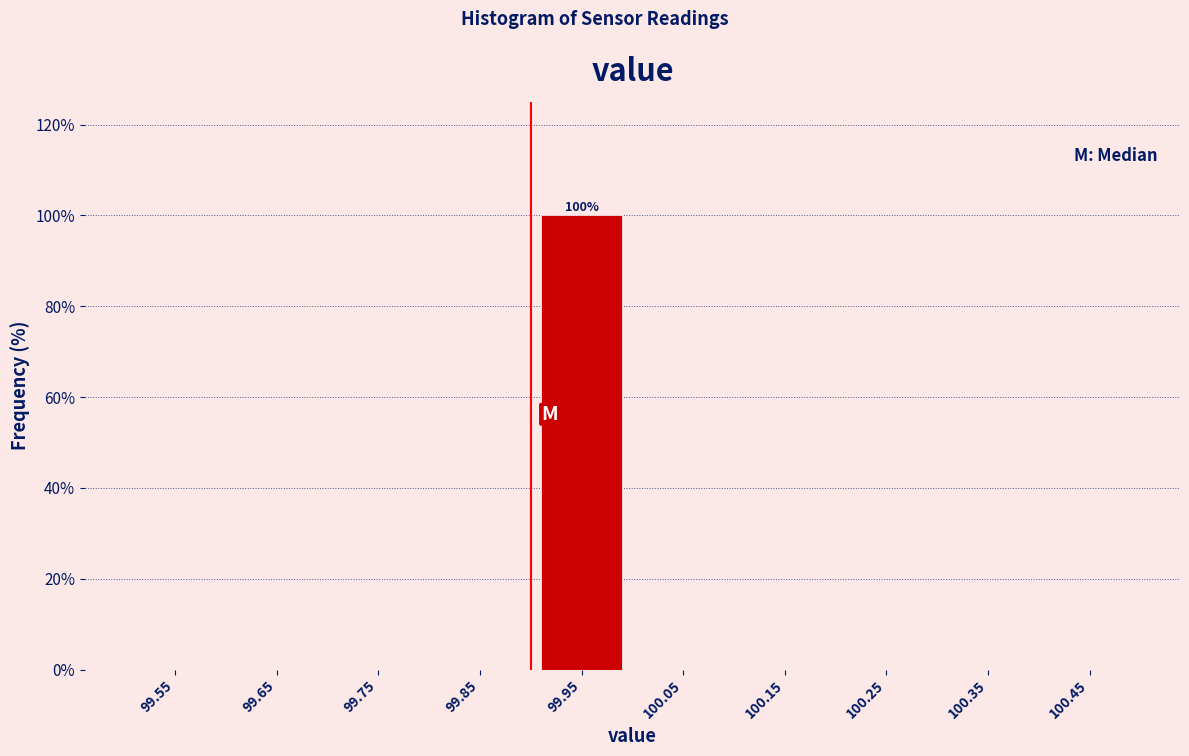

Which range on the x-axis has the tallest bar?

99.9 to 100.0